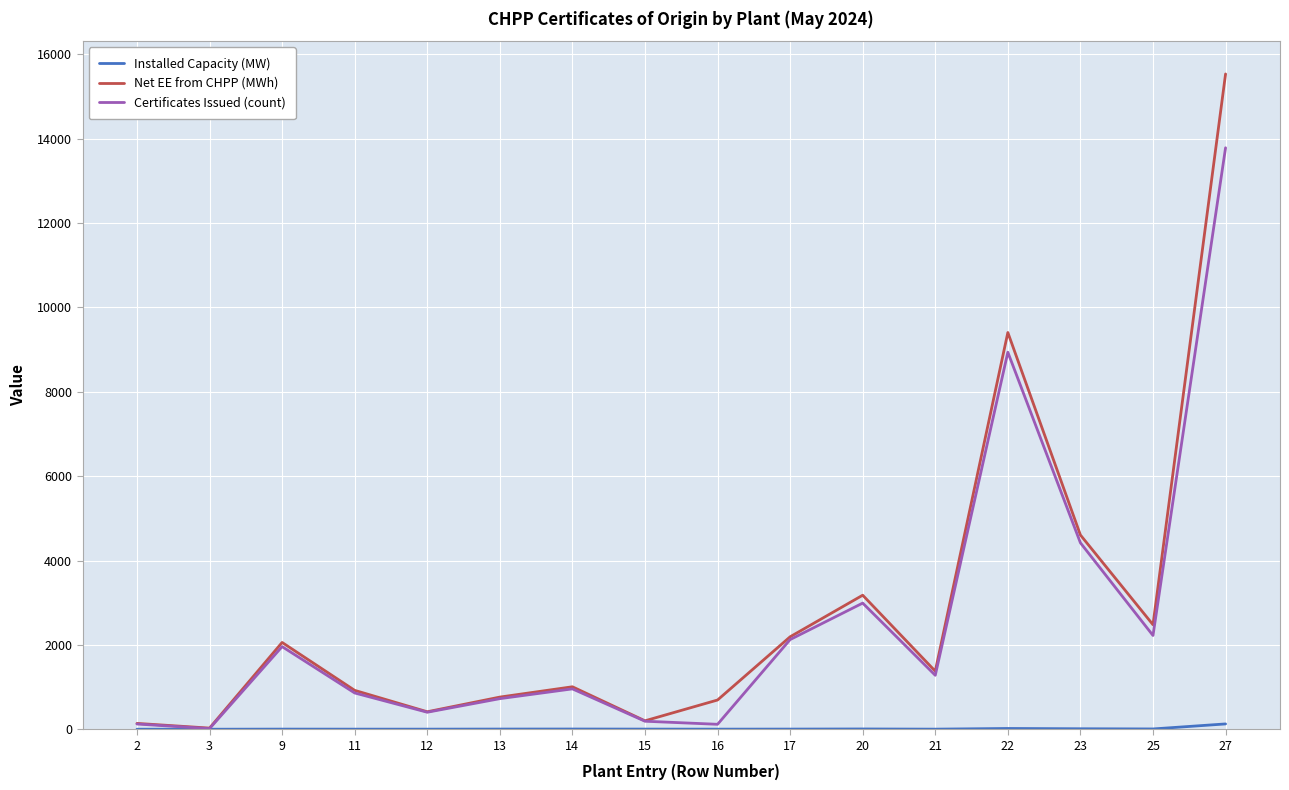

Which series has the widest spread of values?

Net EE from CHPP (MWh)